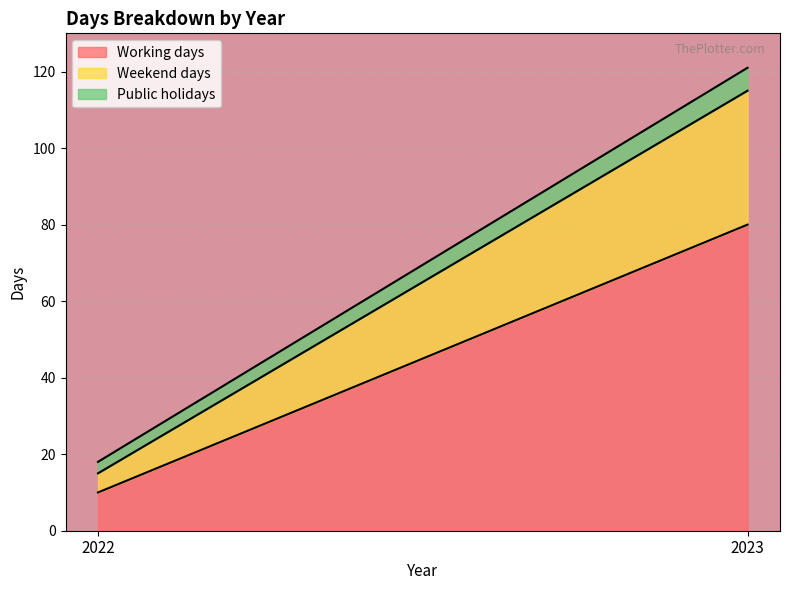

What is the maximum value for Public holidays?

6